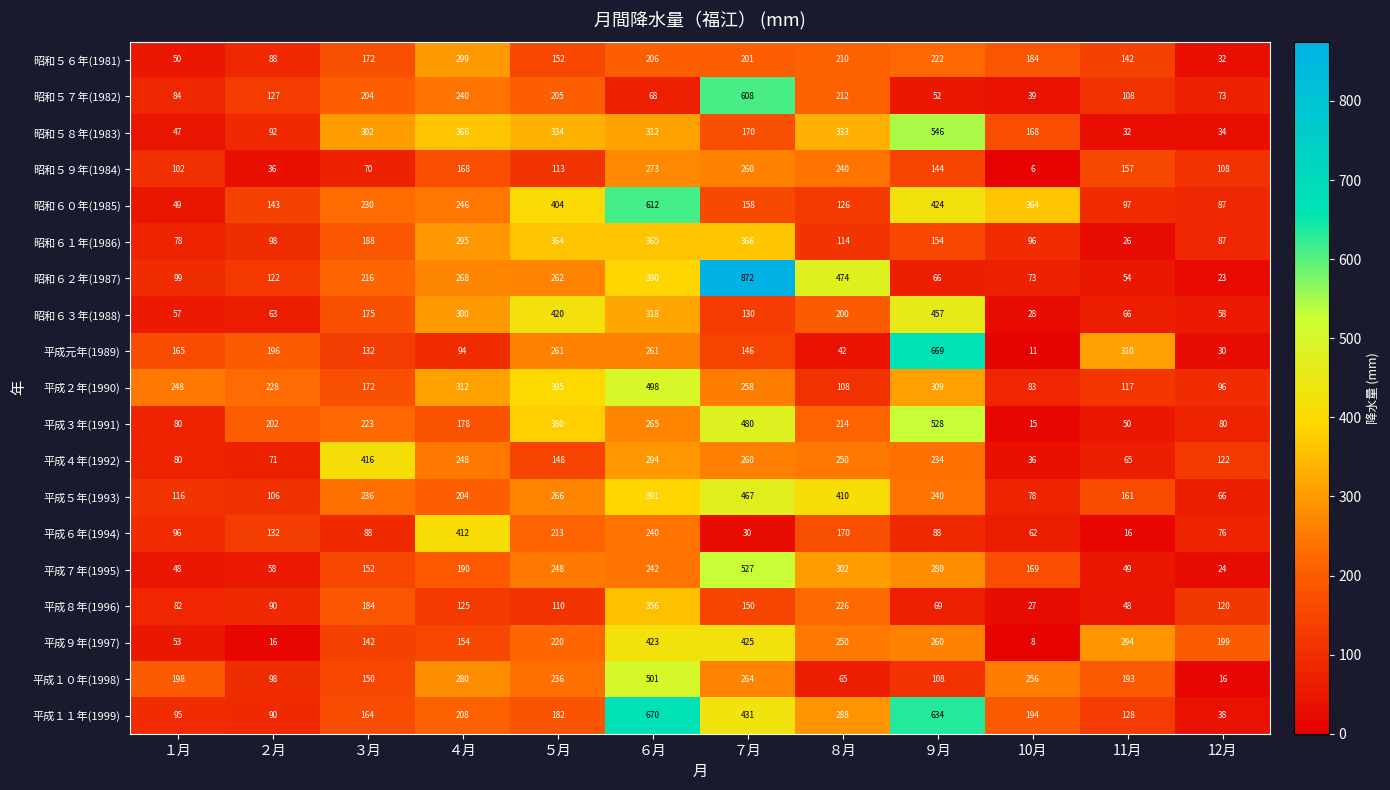

What is the sum of all 昭和６１年(1986) values?

2231